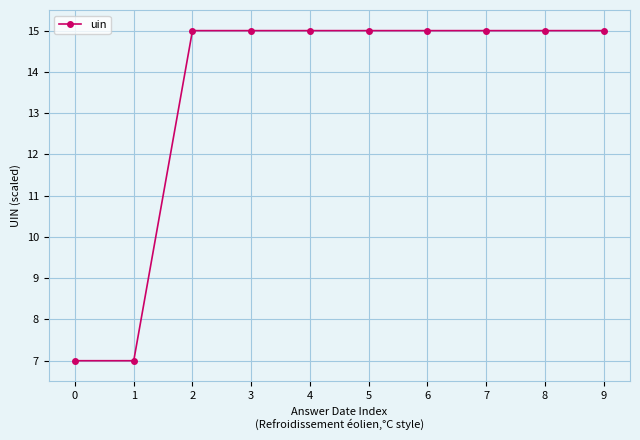

True or false: the data shows 8 at 4.

False